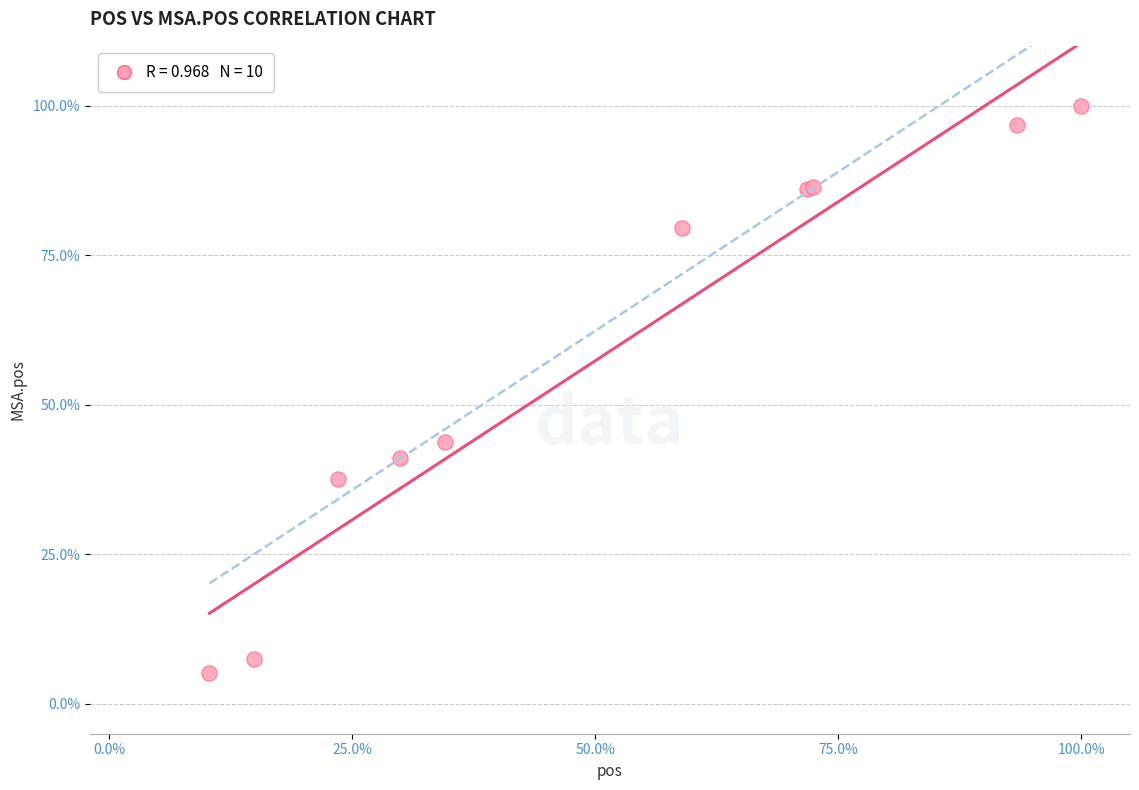

What Y value in the scatter plot is closest to 52?

43.8